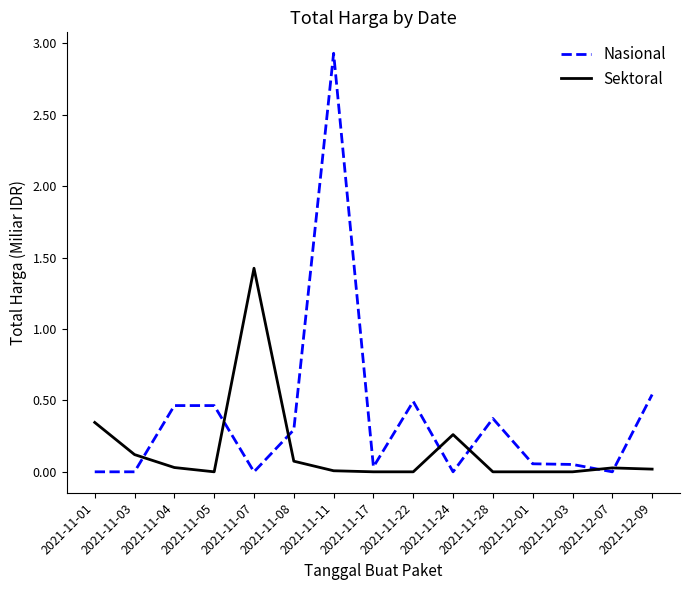

What is the difference between the maximum and minimum values in the Sektoral series?

1.4